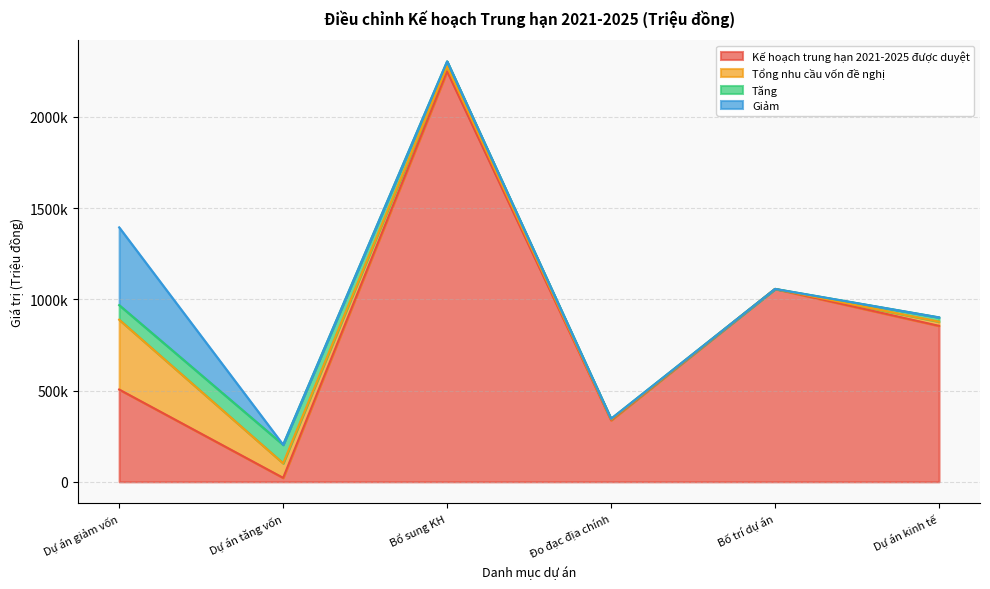

What is the difference between the maximum and minimum values in the Tăng series?

101669